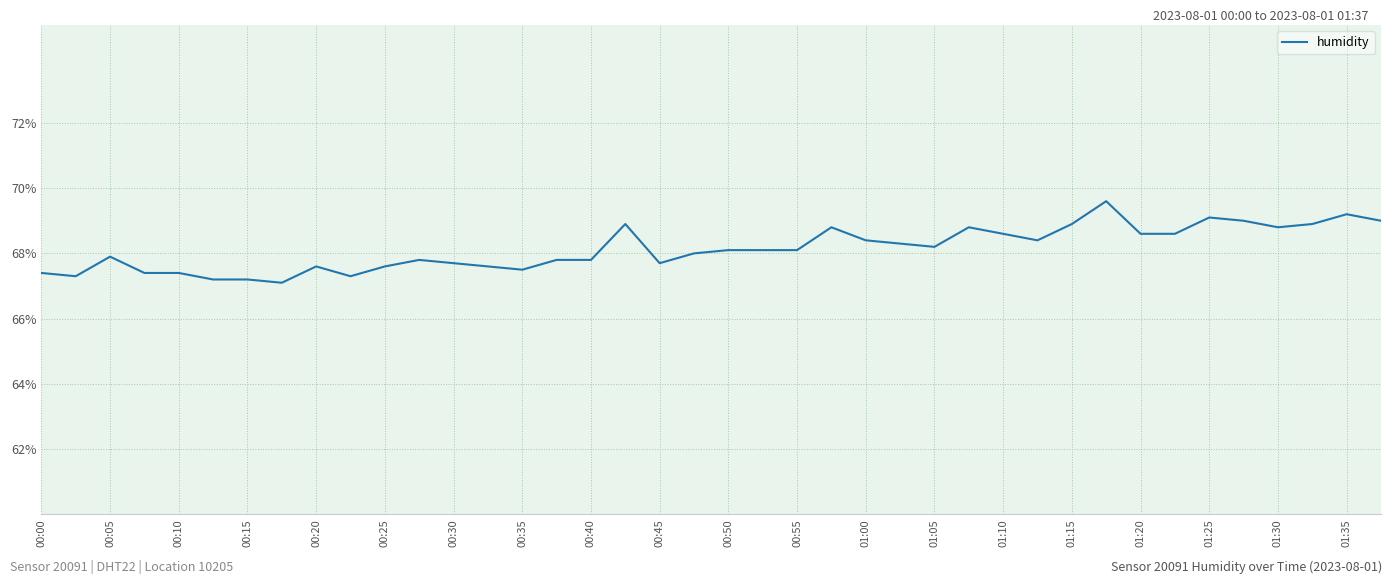

What is the maximum value shown in the chart?

69.6